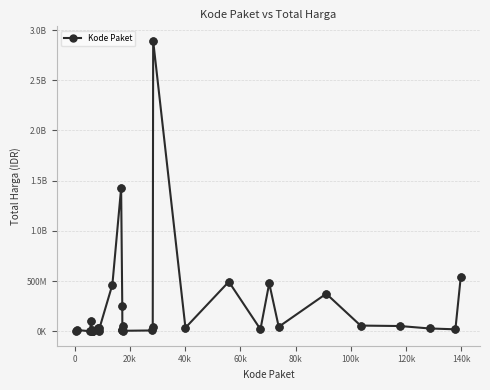

Is this an area chart (filled region under the line)?

No